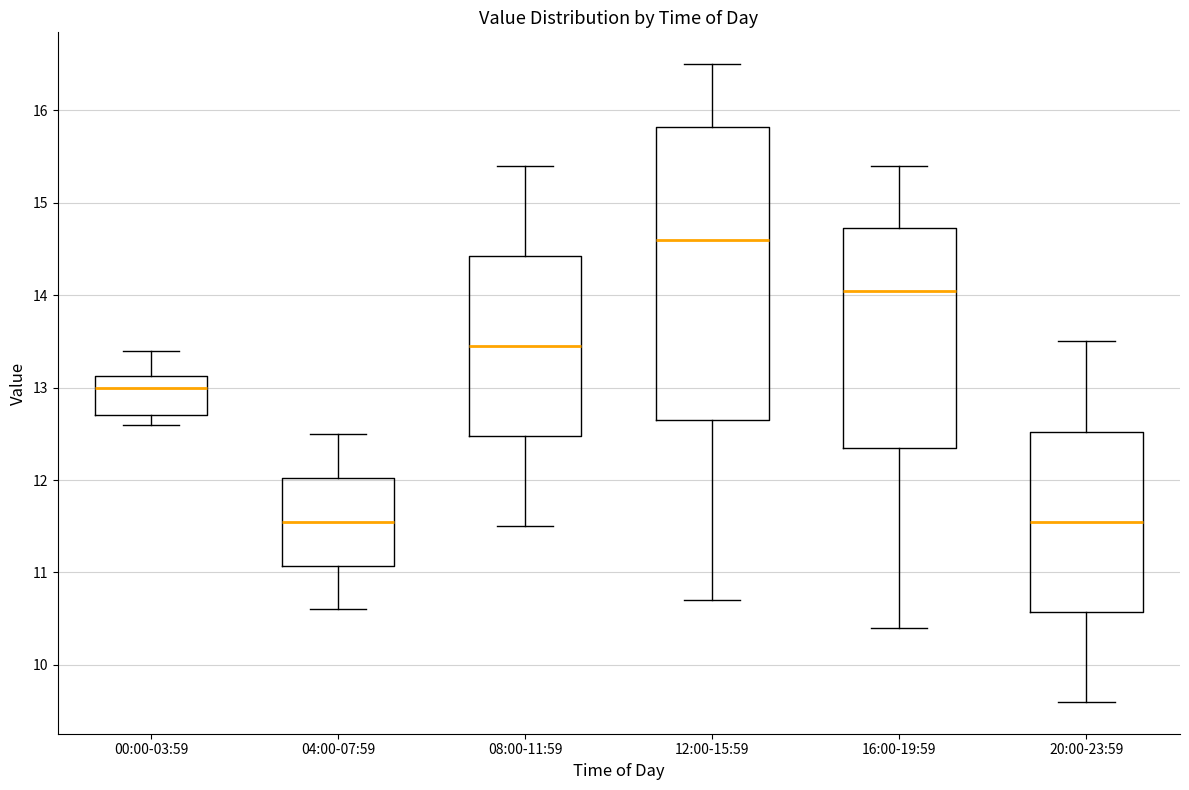

Which box is the tallest, from its lower edge to its upper edge?

12:00-15:59